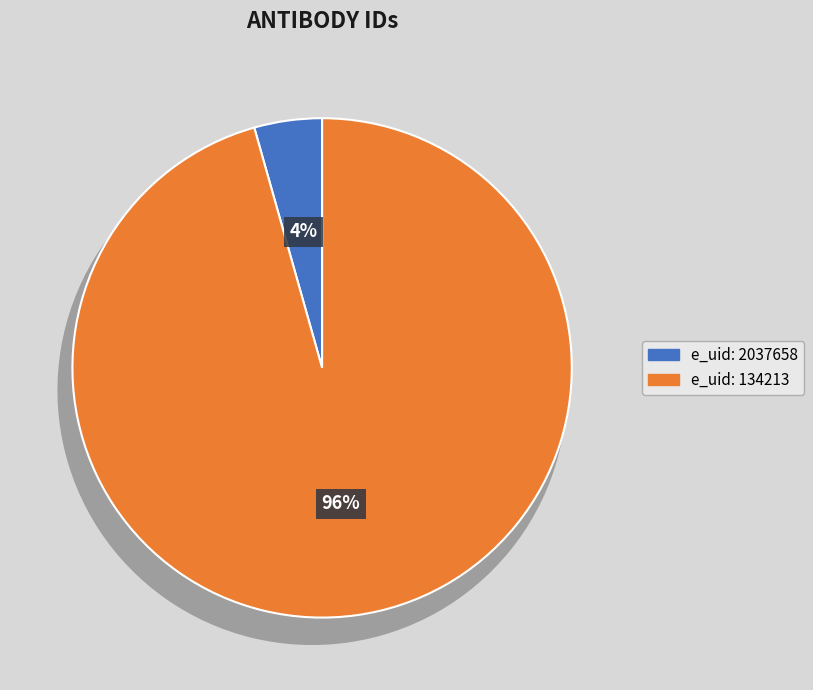

Is 2037658 the majority of the pie?

No